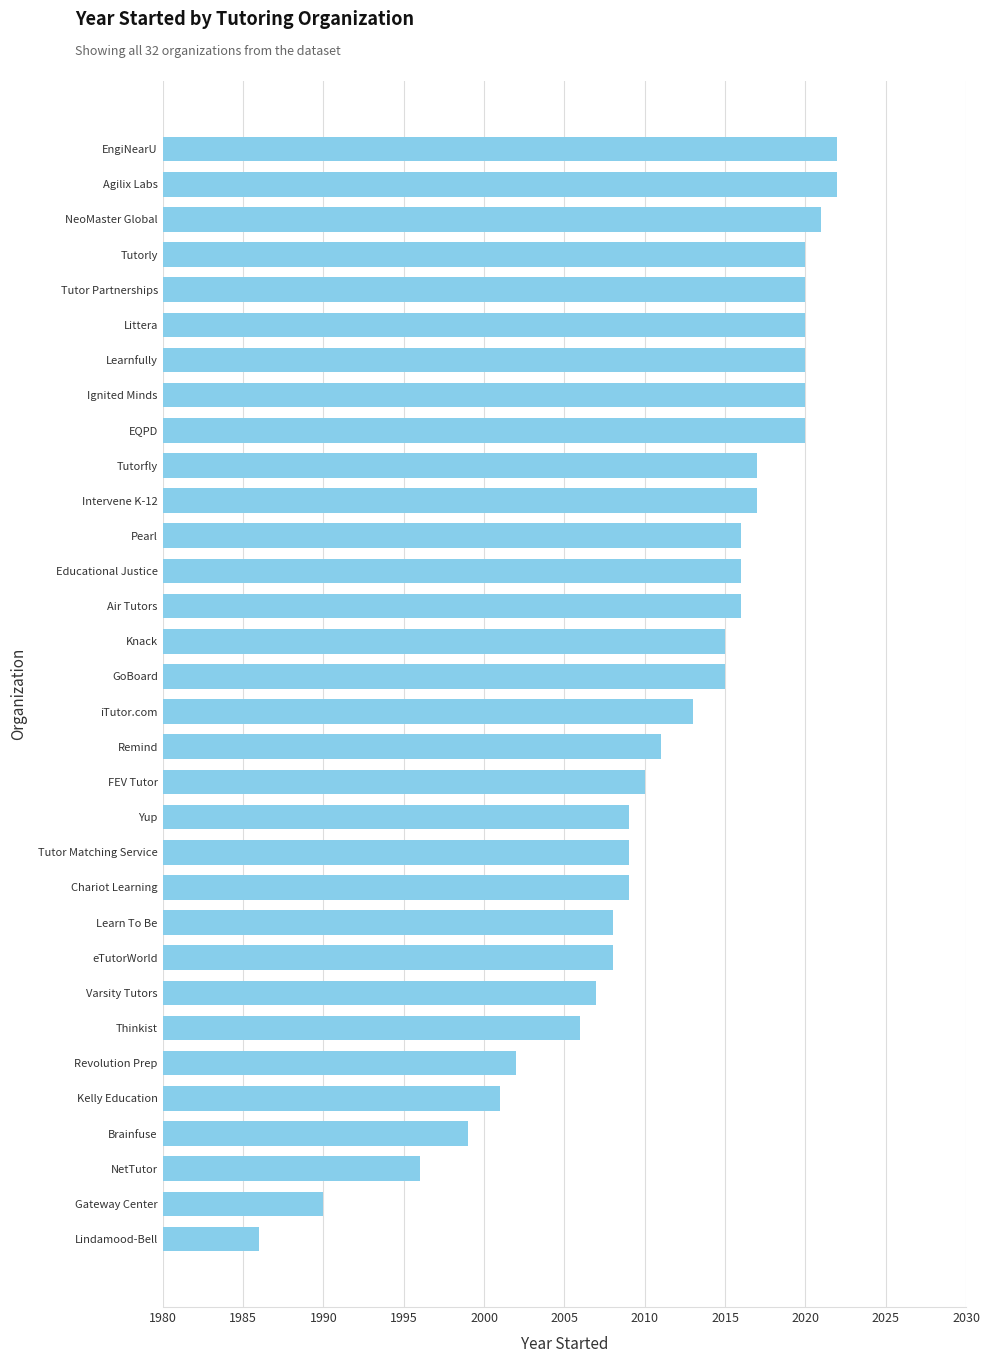

Read the value at Intervene K-12, to the nearest 5.

2015